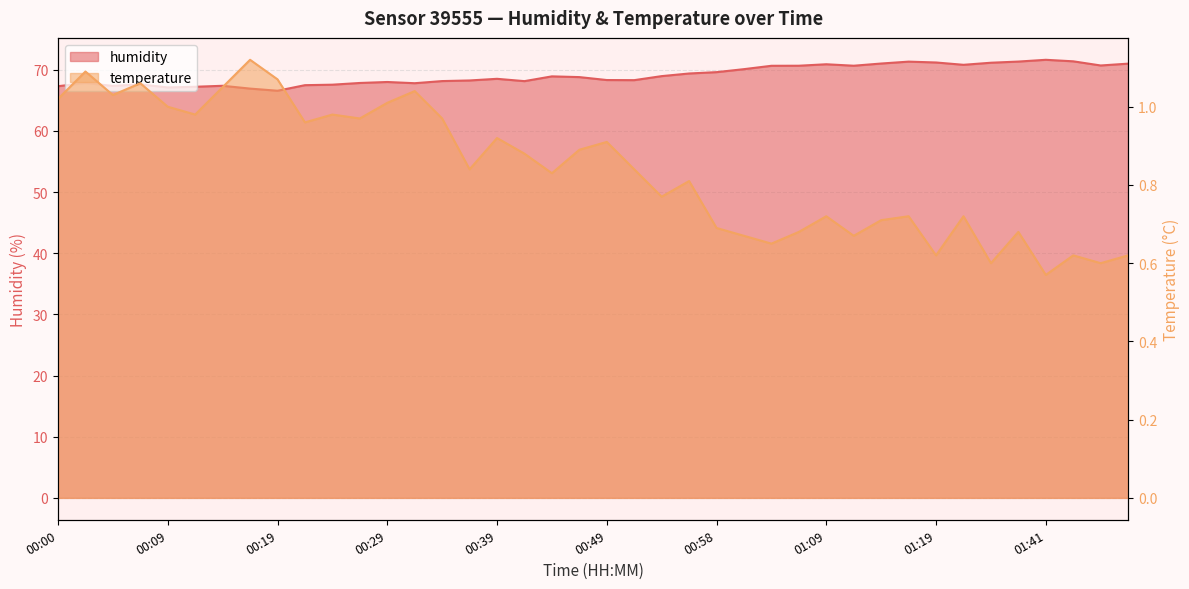

What is the difference between the maximum and minimum values in the humidity series?

5.1